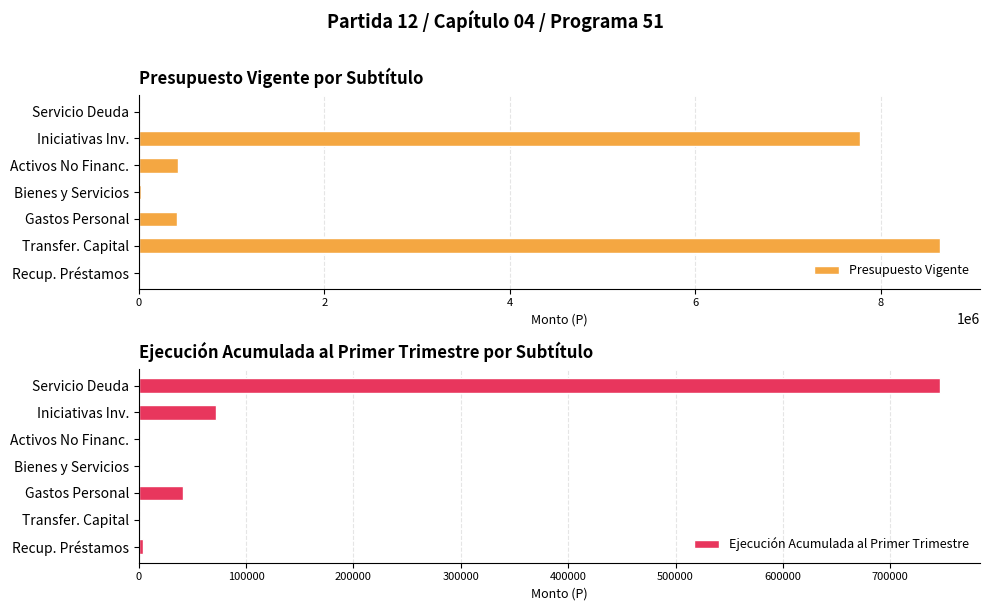

What is the maximum value for Presupuesto Vigente?

8638619